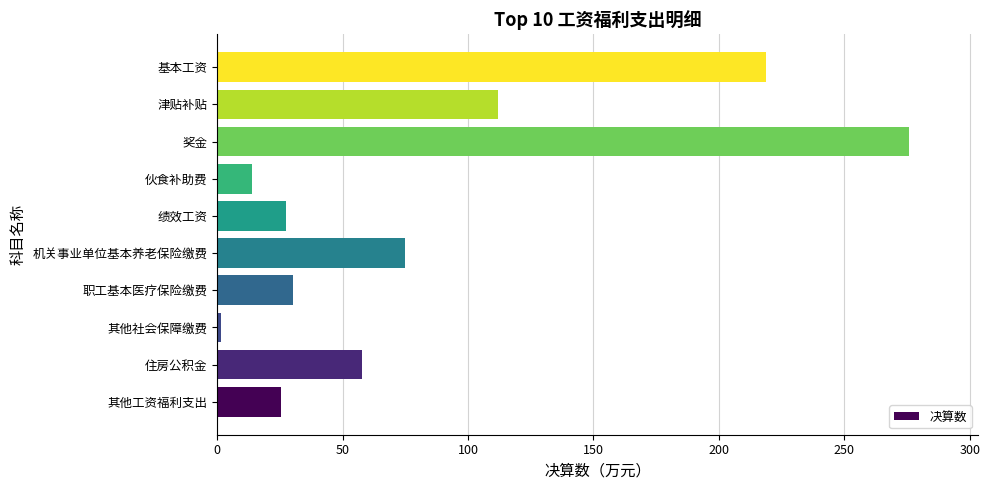

At which category does the chart reach its minimum across all series?

其他社会保障缴费